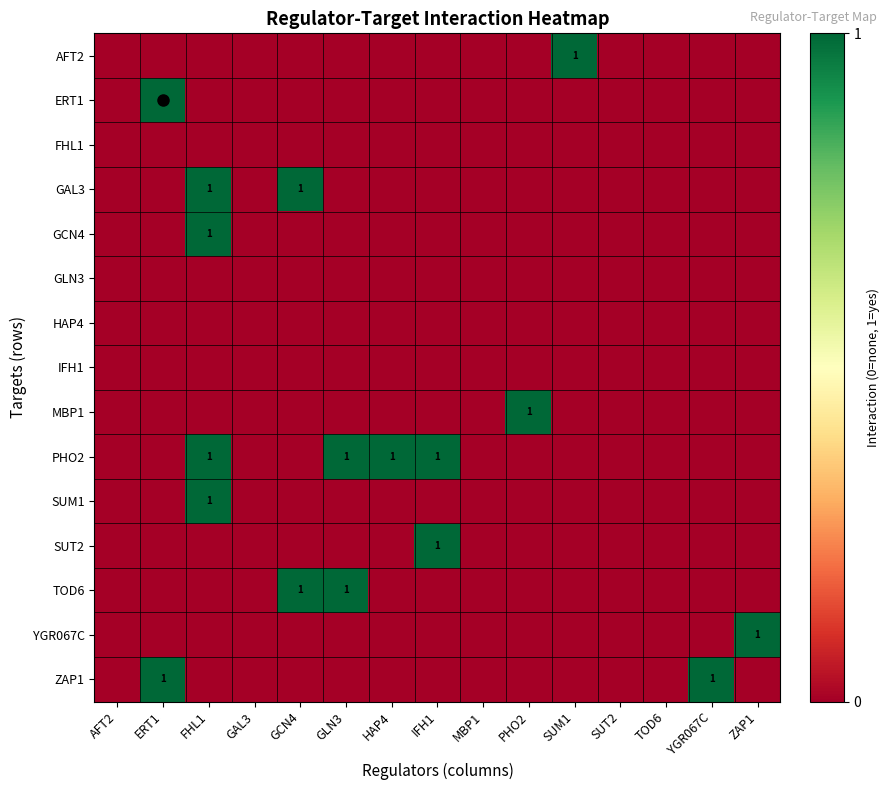

At YGR067C, list the series in order from largest to smallest.

ZAP1, AFT2, ERT1, FHL1, GAL3, GCN4, GLN3, HAP4, IFH1, MBP1, PHO2, SUM1, SUT2, TOD6, YGR067C